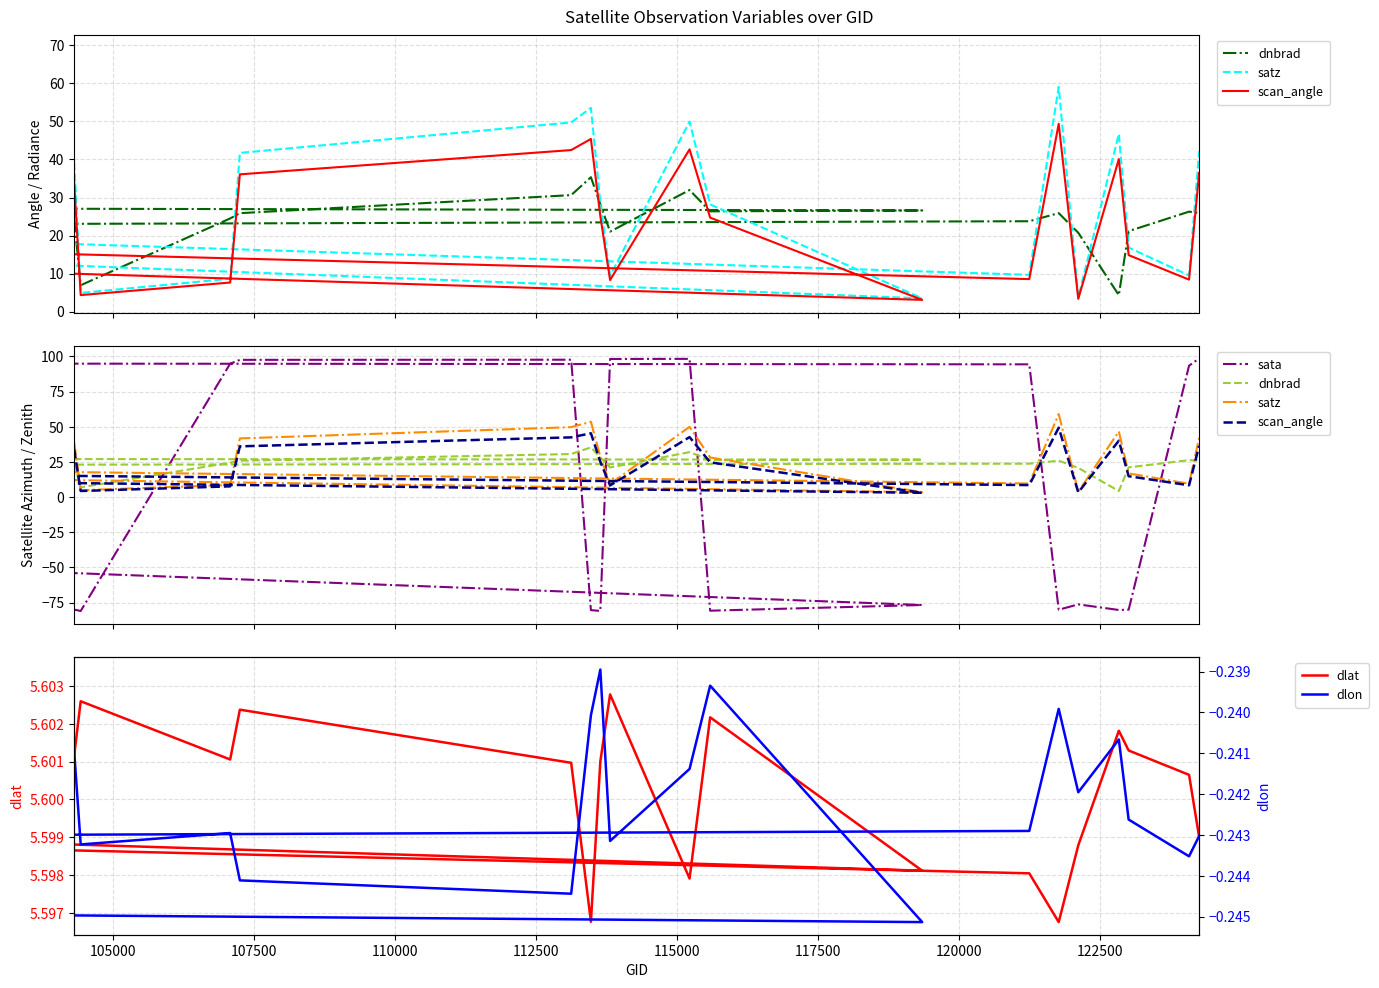

Which series has the largest total across all categories?

satz